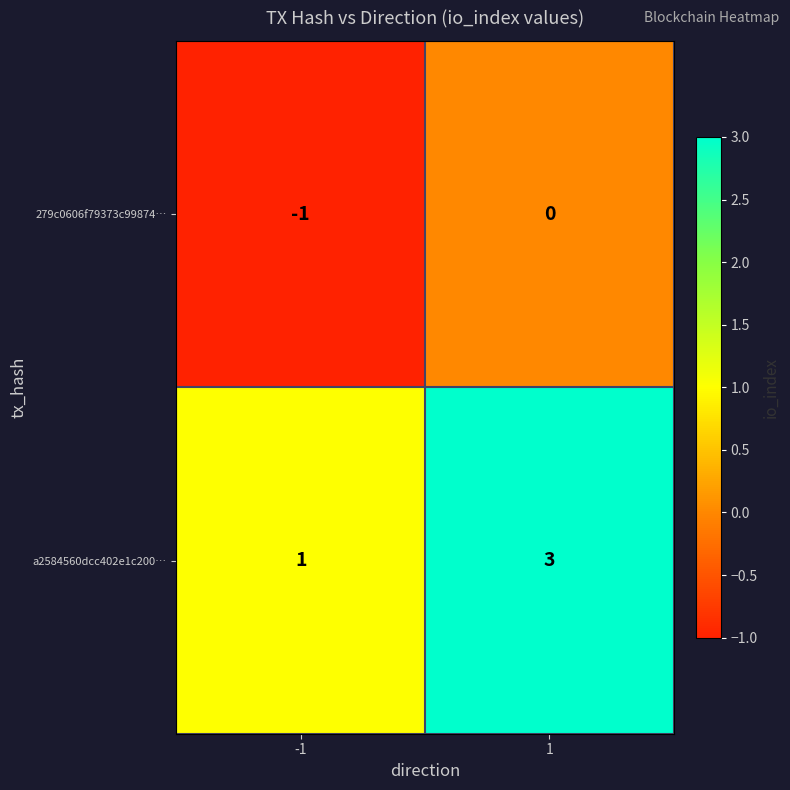

Count the number of data series in this chart.

2